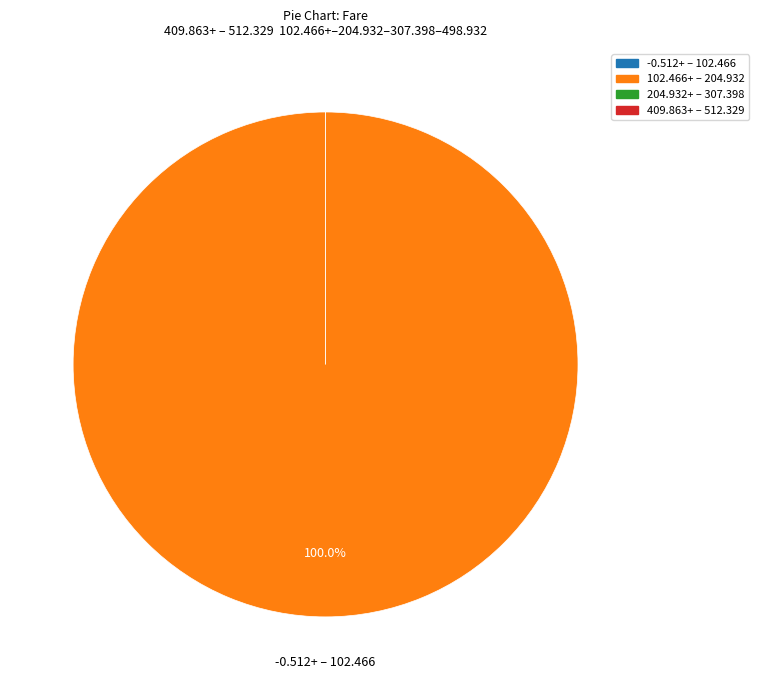

Is it true that 3558880 is 10% of the pie?

True